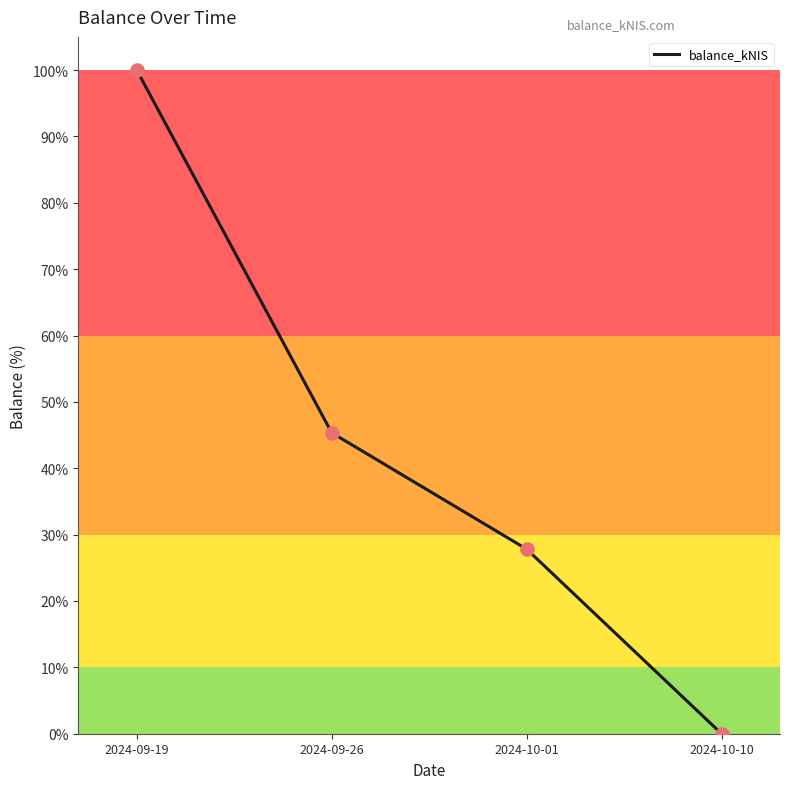

What is the change in value from 2024-09-19 to 2024-10-01?

-72.2